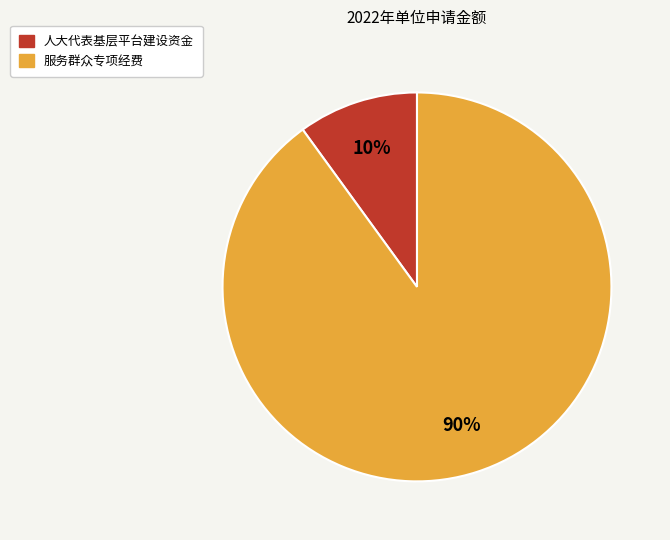

True or false: 服务群众专项经费 accounts for 90% of the total.

True